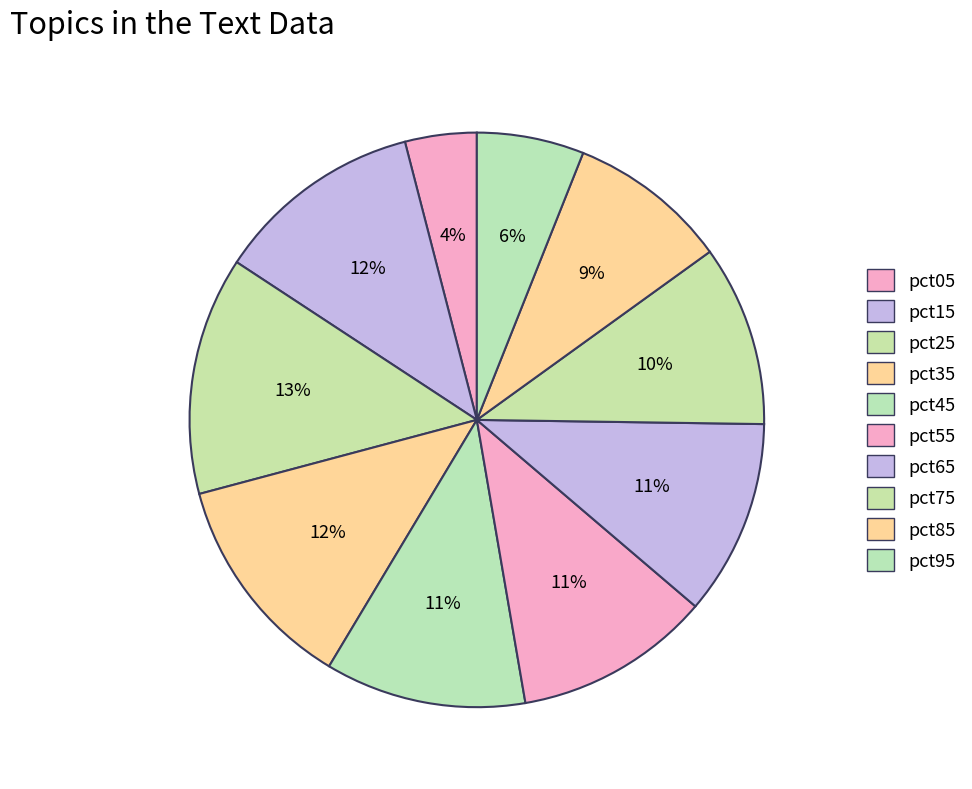

Is it true that pct85 is 9% of the pie?

True